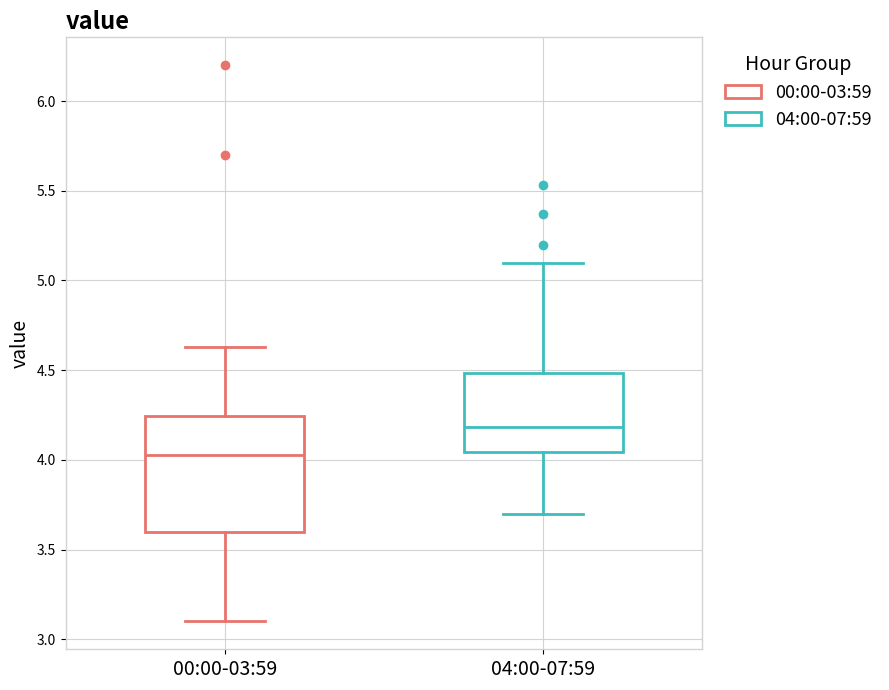

Comparing the boxes themselves (not the whiskers), which one is the tallest?

00:00-03:59